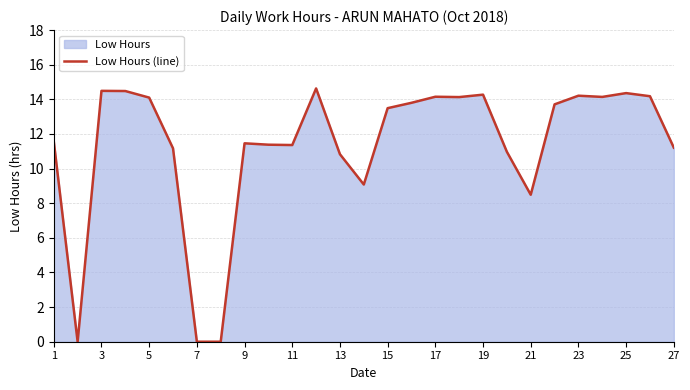

What is the change in value from 9 to 21?

-3.0